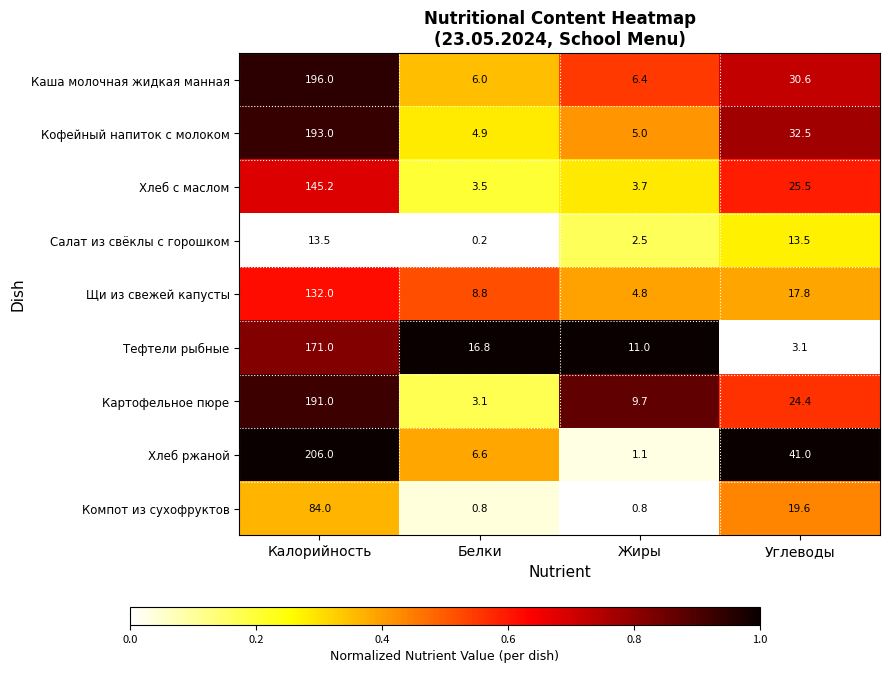

What is the average value of the Компот из сухофруктов series?

26.3